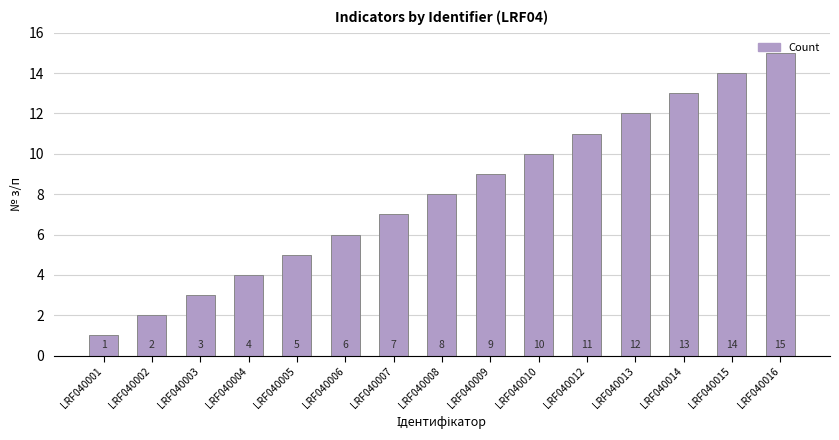

Which label corresponds to the largest value in the chart?

LRF040016